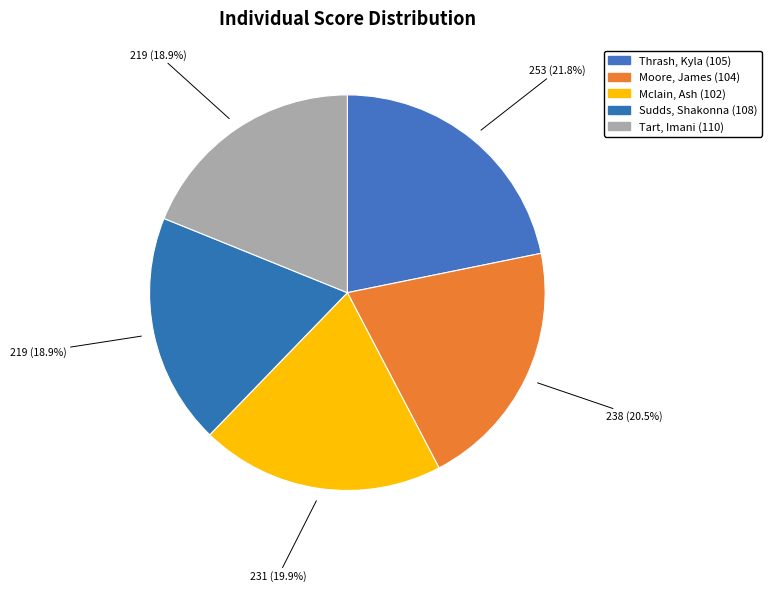

Between Thrash and Tart, which is larger?

Thrash